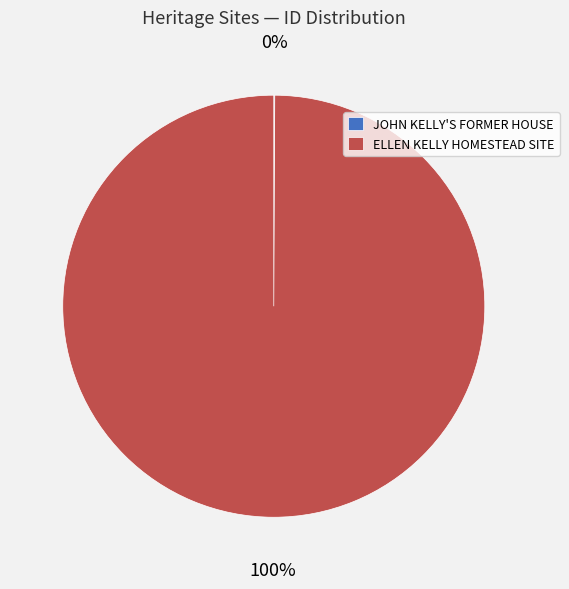

What is the largest slice in the pie chart?

ELLEN KELLY HOMESTEAD SITE